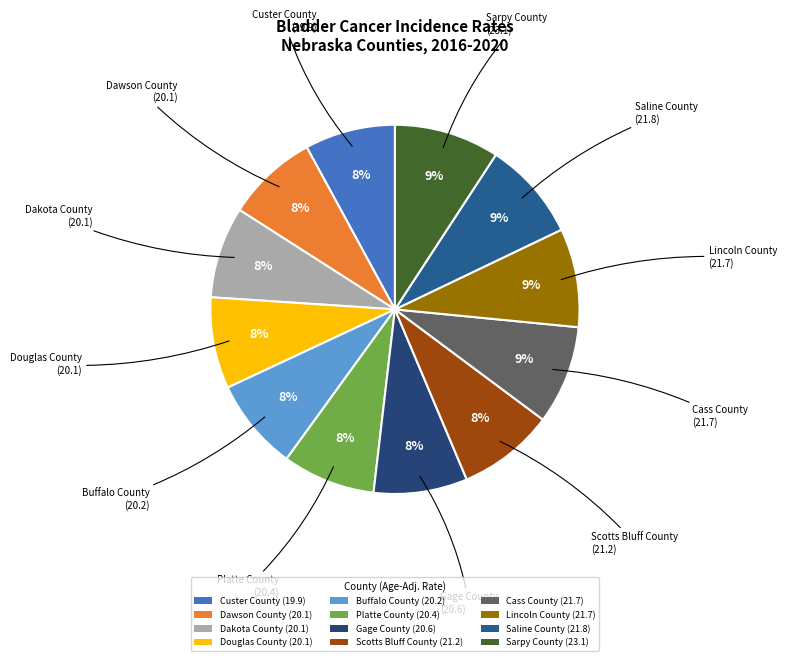

To the nearest percent, what portion does Dawson County represent?

8%